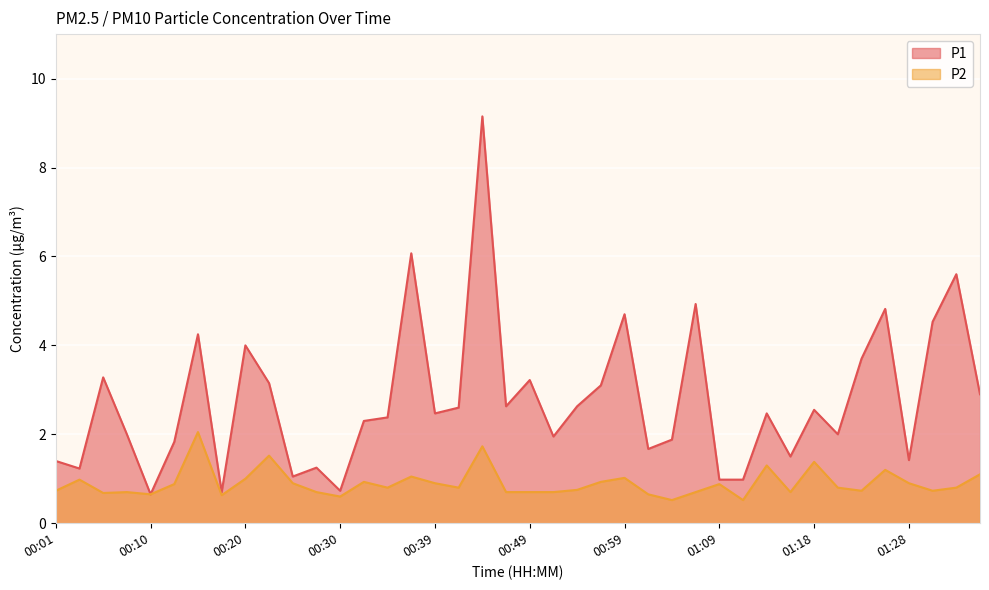

True or false: P1 and P2 cross at least once.

False